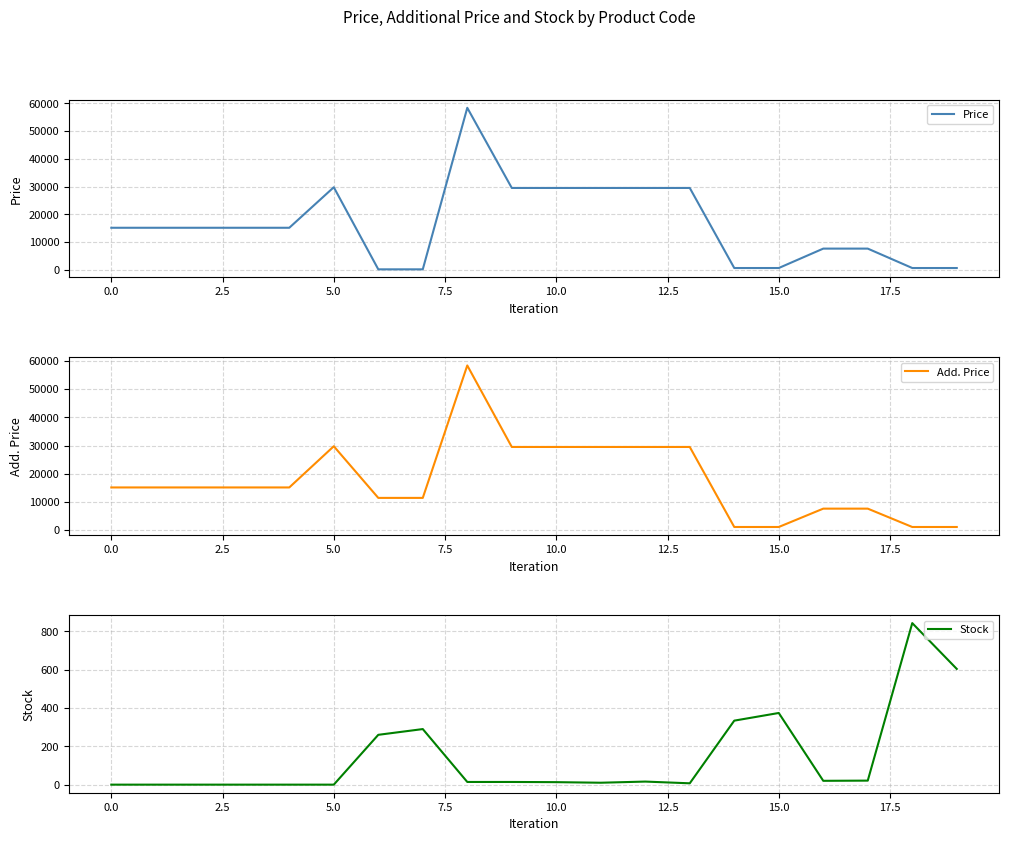

The Price series shows 15120.0 at 0.0. True or false?

True